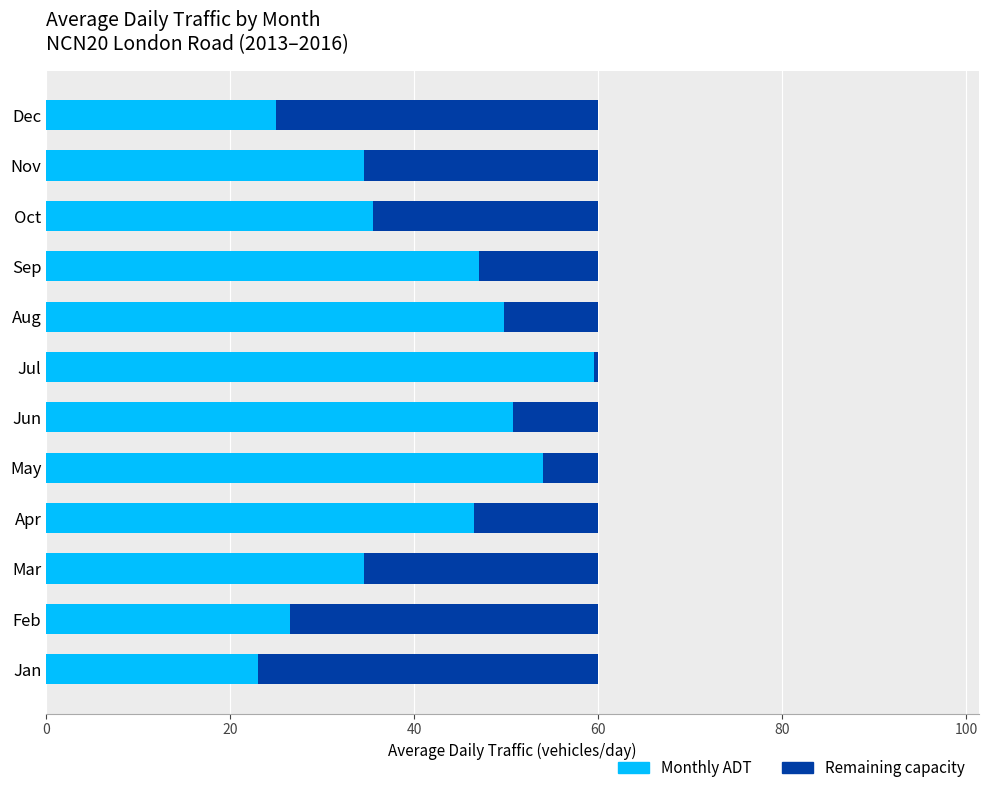

What is the total value across all series at Jun?

60.0